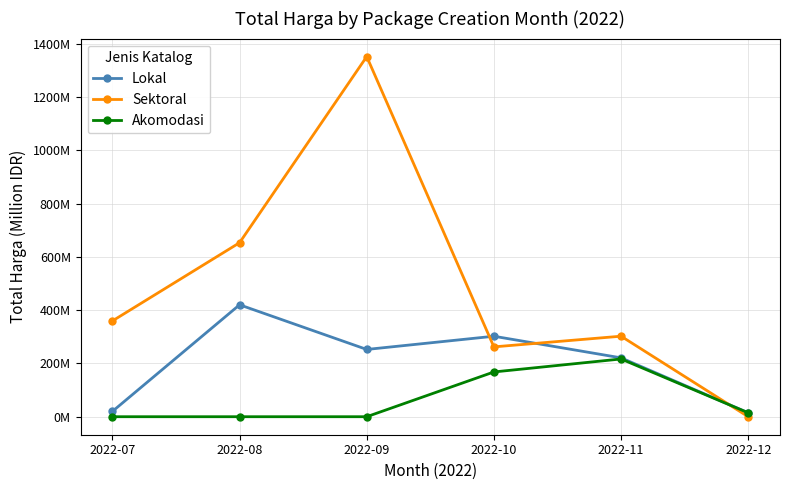

Is this an area chart (filled region under the line)?

No